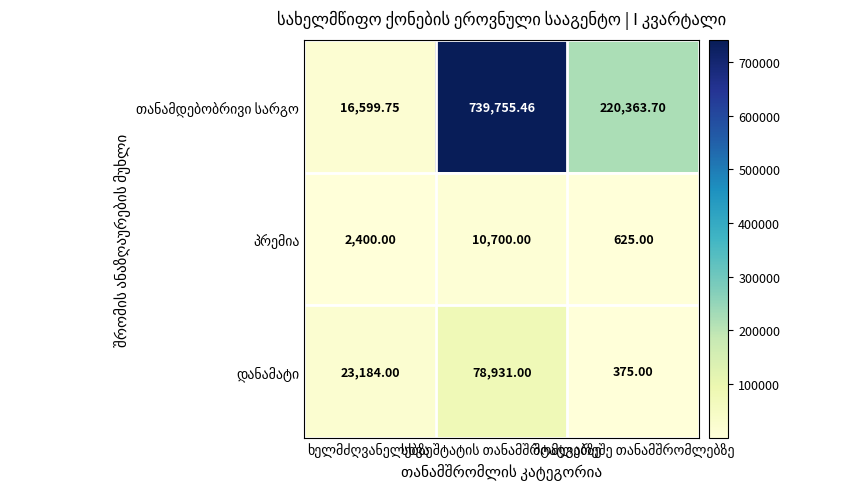

How many distinct data groups are displayed?

3